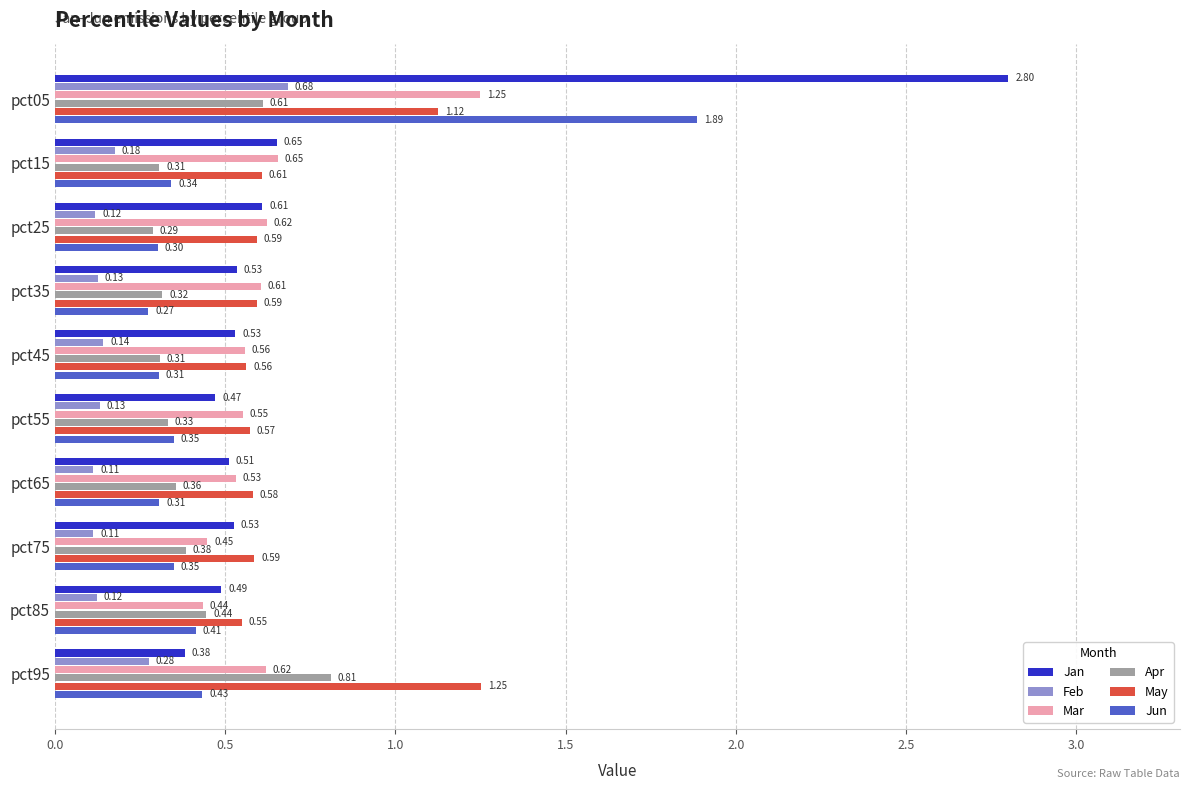

Rank the series at pct55 from highest to lowest value.

May, Mar, Jan, Jun, Apr, Feb